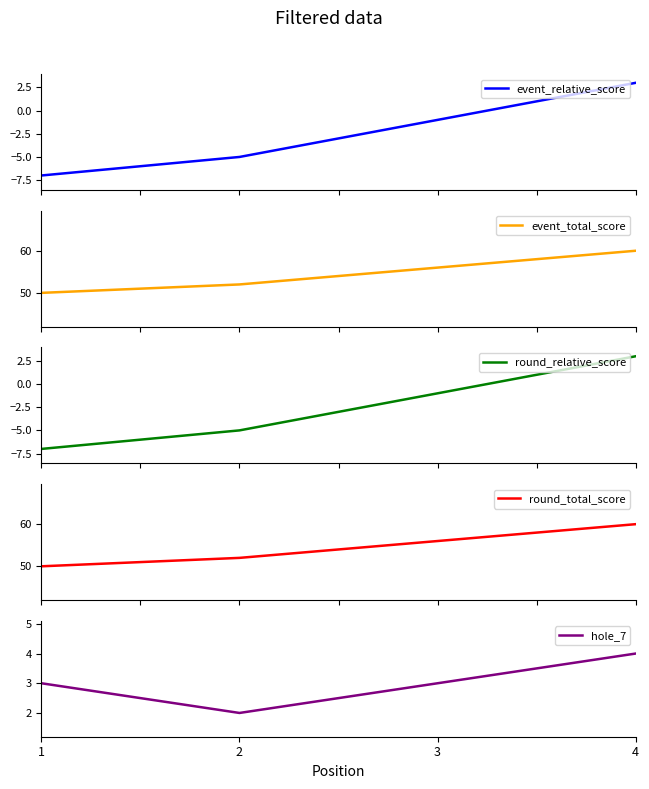

Reading right to left, extract all data points from this chart.

event_relative_score: 4=3	3=-1	2=-5	1=-7
event_total_score: 4=60	3=56	2=52	1=50
round_relative_score: 4=3	3=-1	2=-5	1=-7
round_total_score: 4=60	3=56	2=52	1=50
hole_7: 4=4	3=3	2=2	1=3